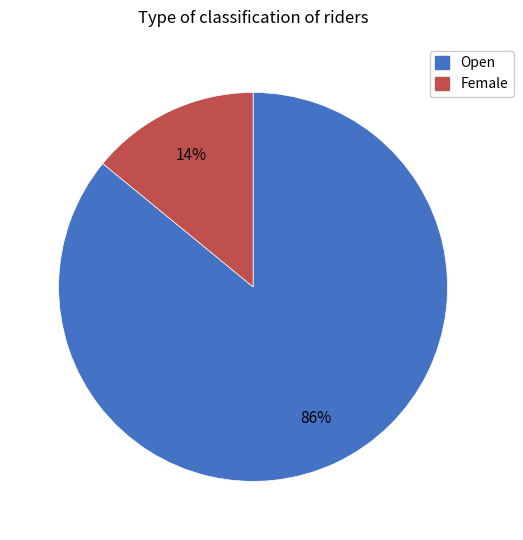

Does Open represent more than half of the total?

Yes